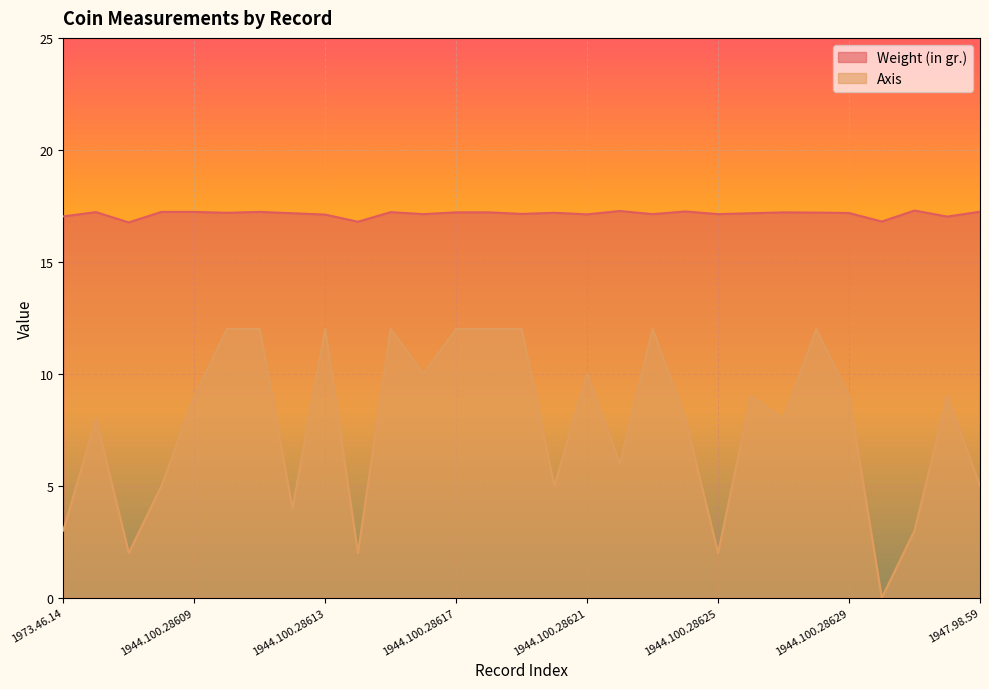

Reading left to right, transcribe all the data shown in this chart.

Weight (in gr.): 1973.46.14=17.0	1944.100.28606=17.2	1944.100.28607=16.8	1944.100.28608=17.2	1944.100.28609=17.2	1944.100.28610=17.2	1944.100.28611=17.2	1944.100.28612=17.2	1944.100.28613=17.1	1944.100.28614=16.8	1944.100.28615=17.2	1944.100.28616=17.1	1944.100.28617=17.2	1944.100.28618=17.2	1944.100.28619=17.1	1944.100.28620=17.2	1944.100.28621=17.1	1944.100.28622=17.3	1944.100.28623=17.1	1944.100.28624=17.2	1944.100.28625=17.1	1944.100.28626=17.2	1944.100.28627=17.2	1944.100.28628=17.2	1944.100.28629=17.2	1944.100.28630=16.8	1944.100.28631=17.3	1952.123.16=17.0	1947.98.59=17.2
Axis: 1973.46.14=3.0	1944.100.28606=8.0	1944.100.28607=2.0	1944.100.28608=5.0	1944.100.28609=9.0	1944.100.28610=12.0	1944.100.28611=12.0	1944.100.28612=4.0	1944.100.28613=12.0	1944.100.28614=2.0	1944.100.28615=12.0	1944.100.28616=10.0	1944.100.28617=12.0	1944.100.28618=12.0	1944.100.28619=12.0	1944.100.28620=5.0	1944.100.28621=10.0	1944.100.28622=6.0	1944.100.28623=12.0	1944.100.28624=8.0	1944.100.28625=2.0	1944.100.28626=9.0	1944.100.28627=8.0	1944.100.28628=12.0	1944.100.28629=9.0	1944.100.28630=0.0	1944.100.28631=3.0	1952.123.16=9.0	1947.98.59=5.0